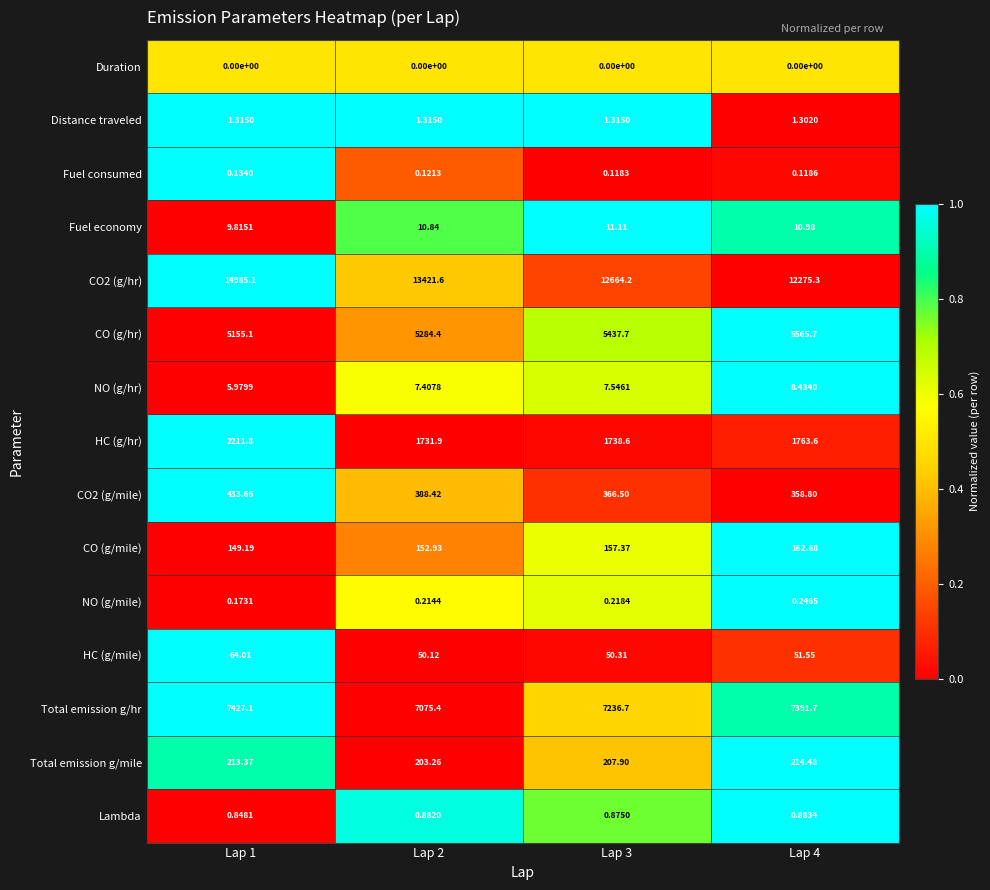

Count the number of data series in this chart.

15